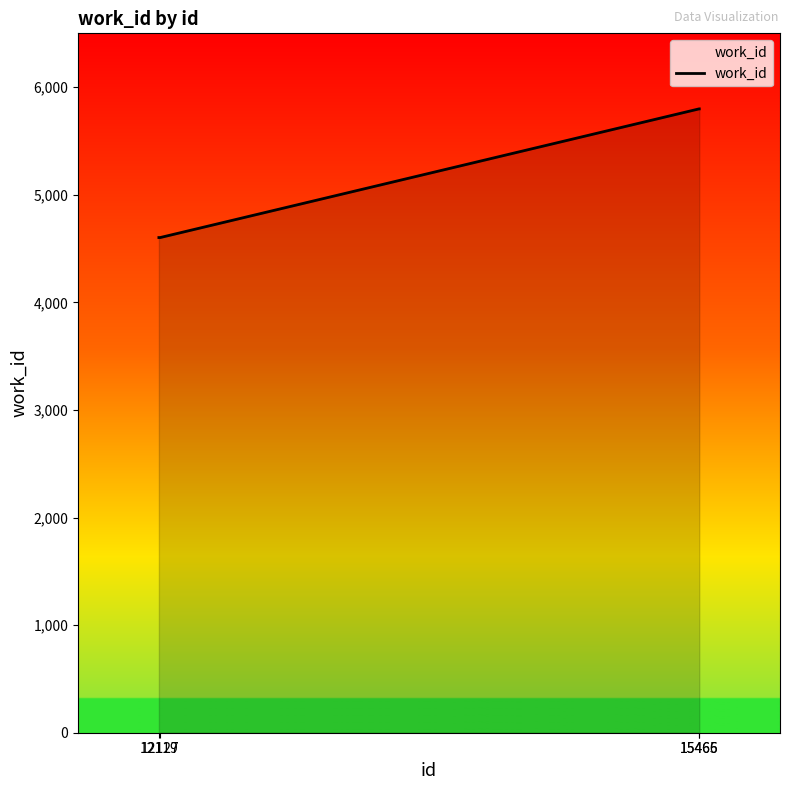

The value at 15466 is 1719. True or false?

False